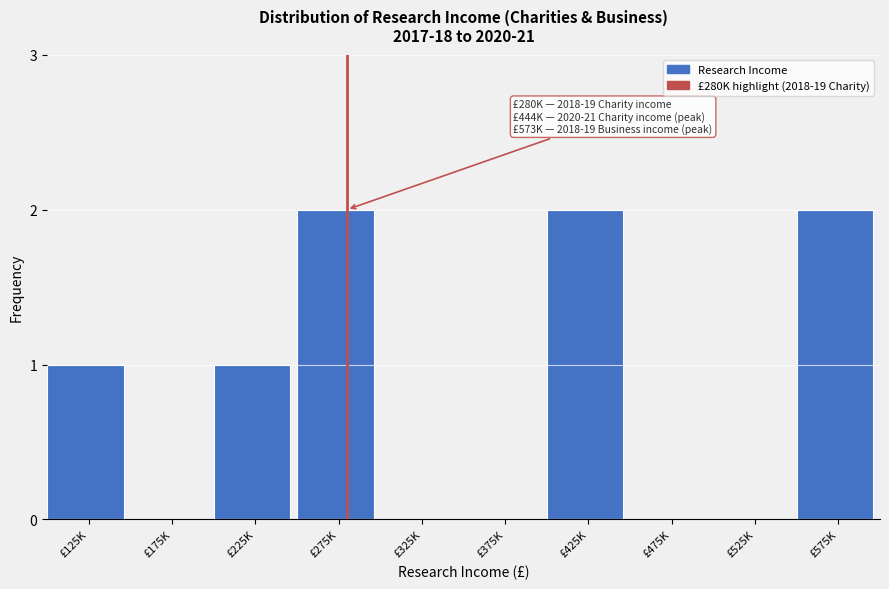

Reading left to right, transcribe all the data shown in this chart.

£125K=1	£175K=0	£225K=1	£275K=2	£325K=0	£375K=0	£425K=2	£475K=0	£525K=0	£575K=2